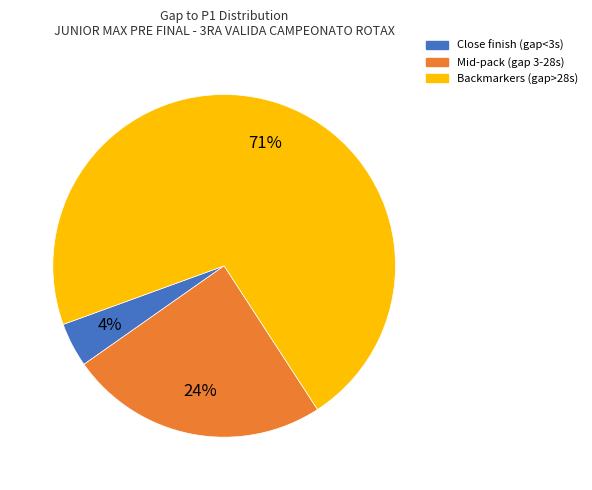

To the nearest percent, what is the average slice percentage?

33%